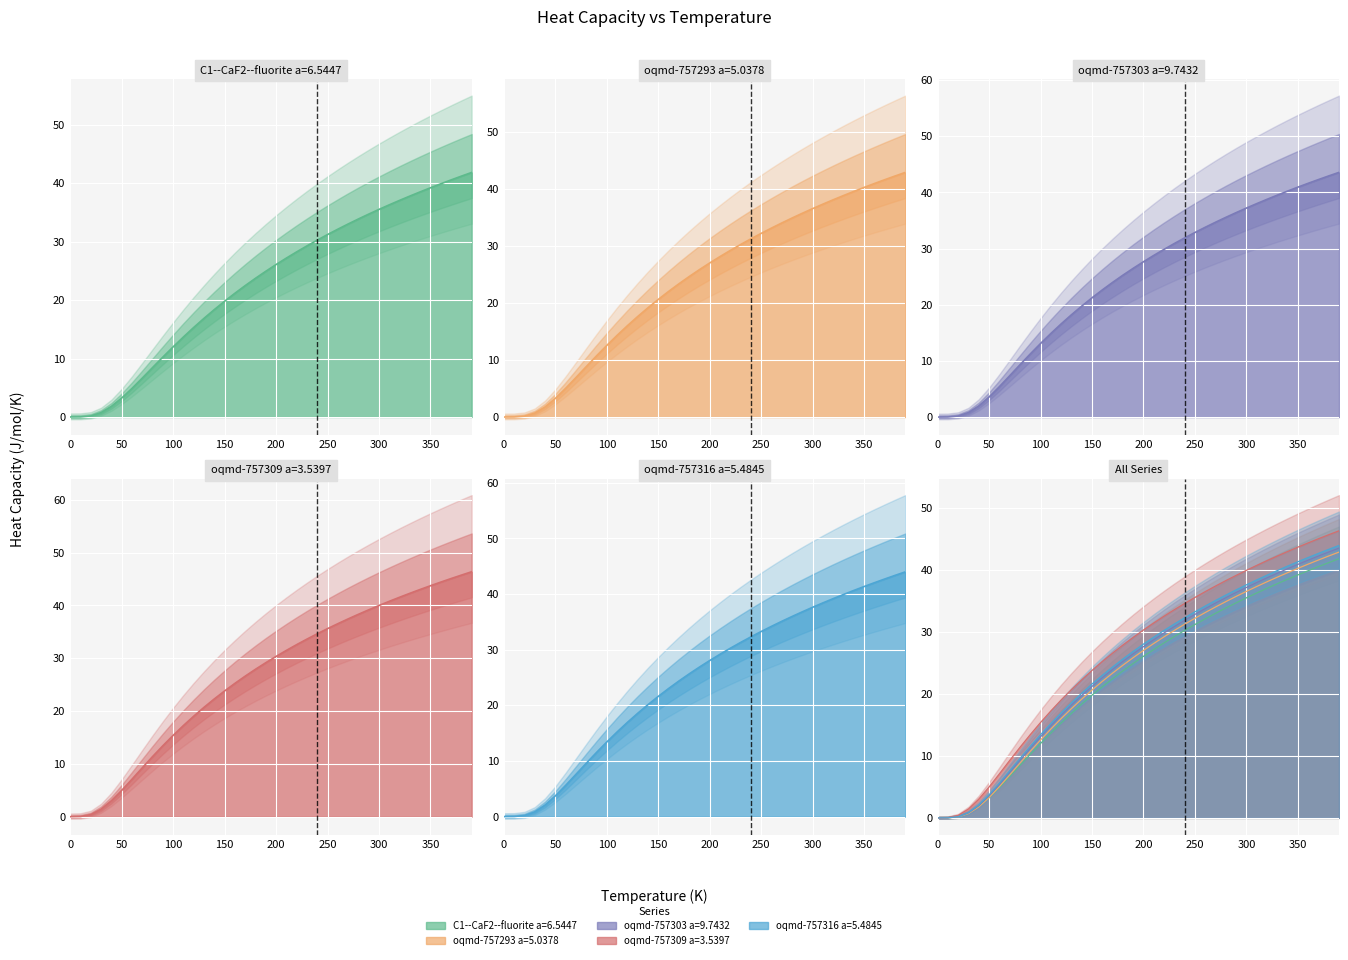

What is the maximum value for oqmd-757303 a=9.7432?

43.6